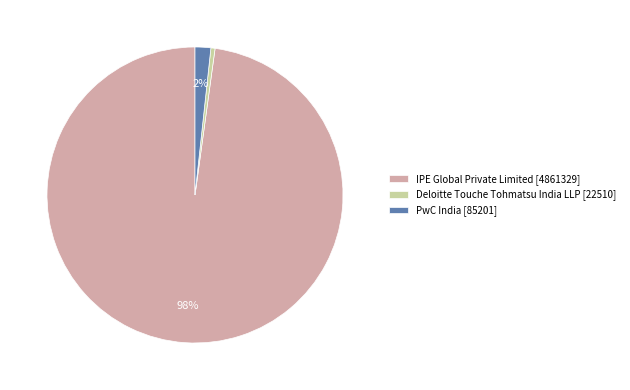

Which category has the smallest portion of the pie?

Deloitte Touche Tohmatsu India LLP [22510]